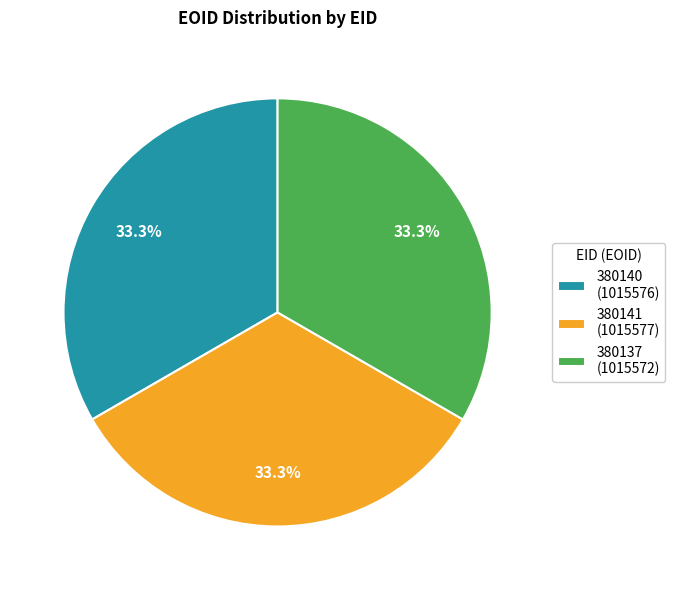

The 380140 slice represents 39% of the pie. True or false?

False